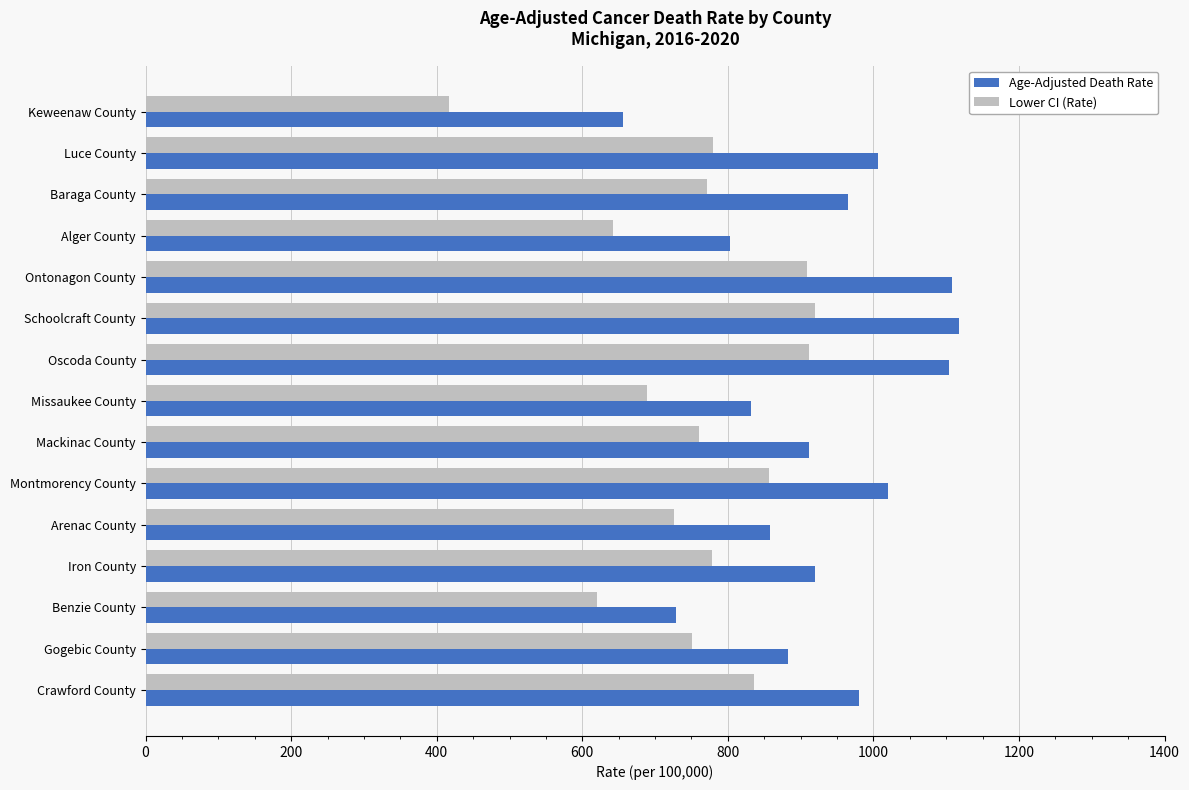

What is the difference between the second highest and minimum values in the Age-Adjusted Death Rate series?

451.6